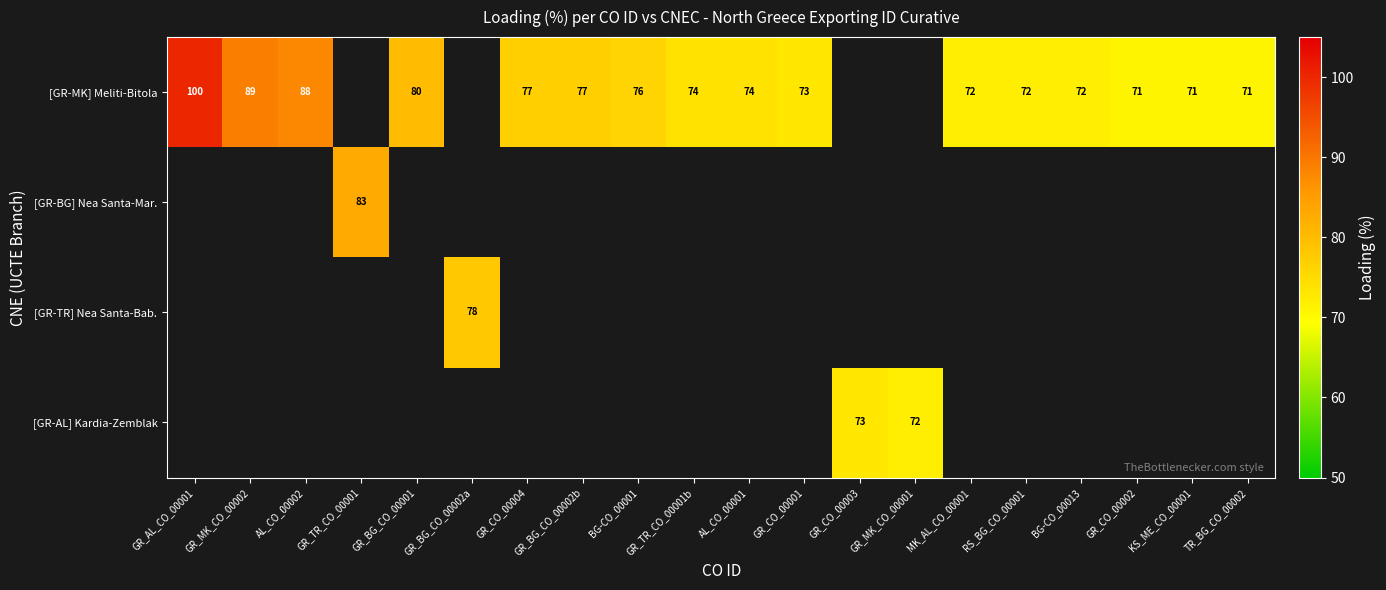

The value of [GR-MK] Meliti-Bitola at GR_AL_CO_00001 is 100. True or false?

True